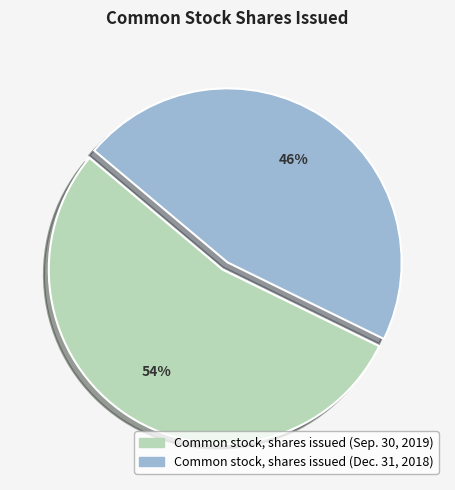

True or false: Common stock, shares issued (Dec. 31, 2018) accounts for 41% of the total.

False